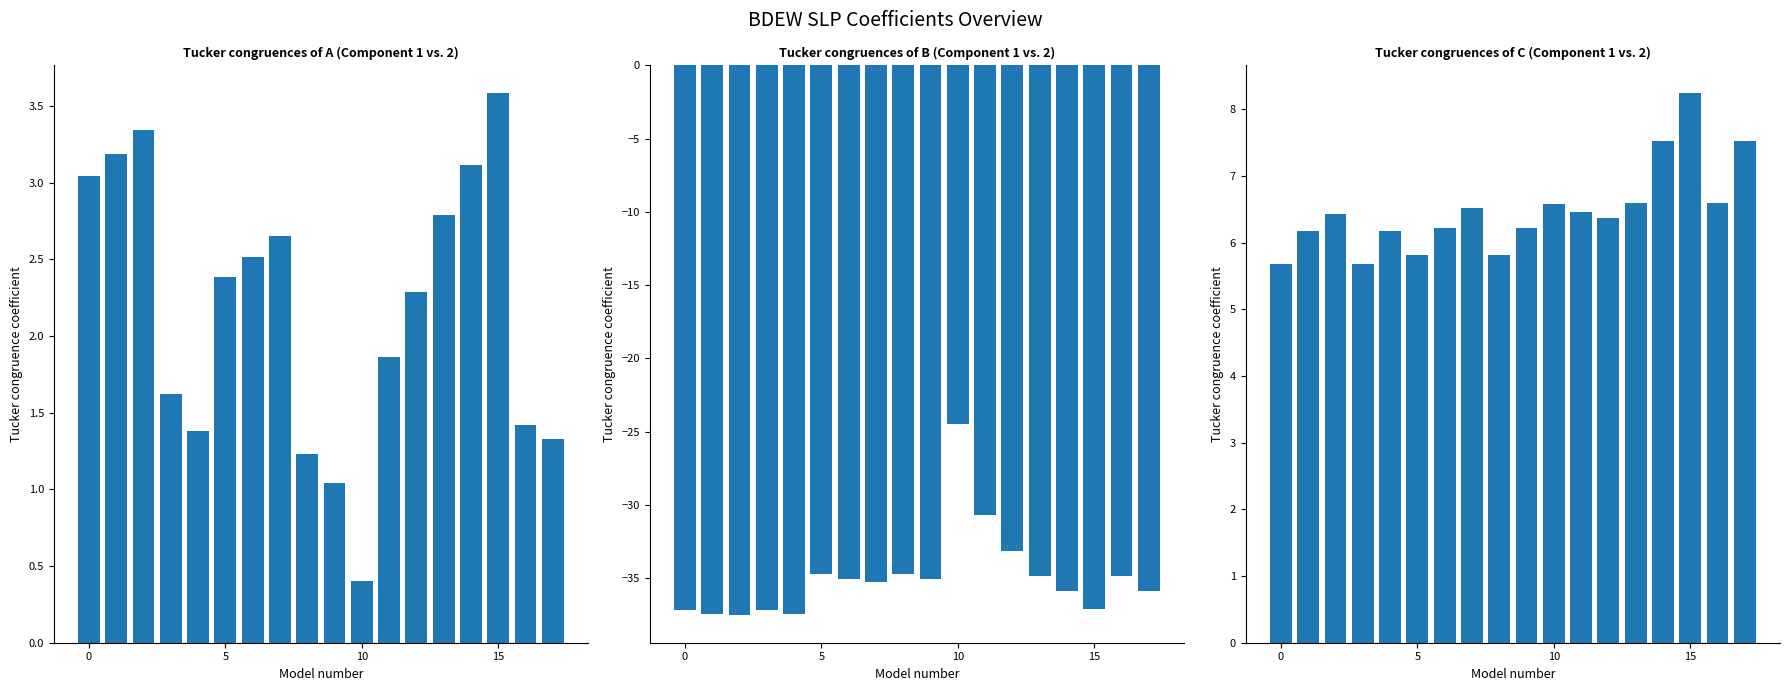

Is the value of A at 11 greater than the value of B at 7?

Yes